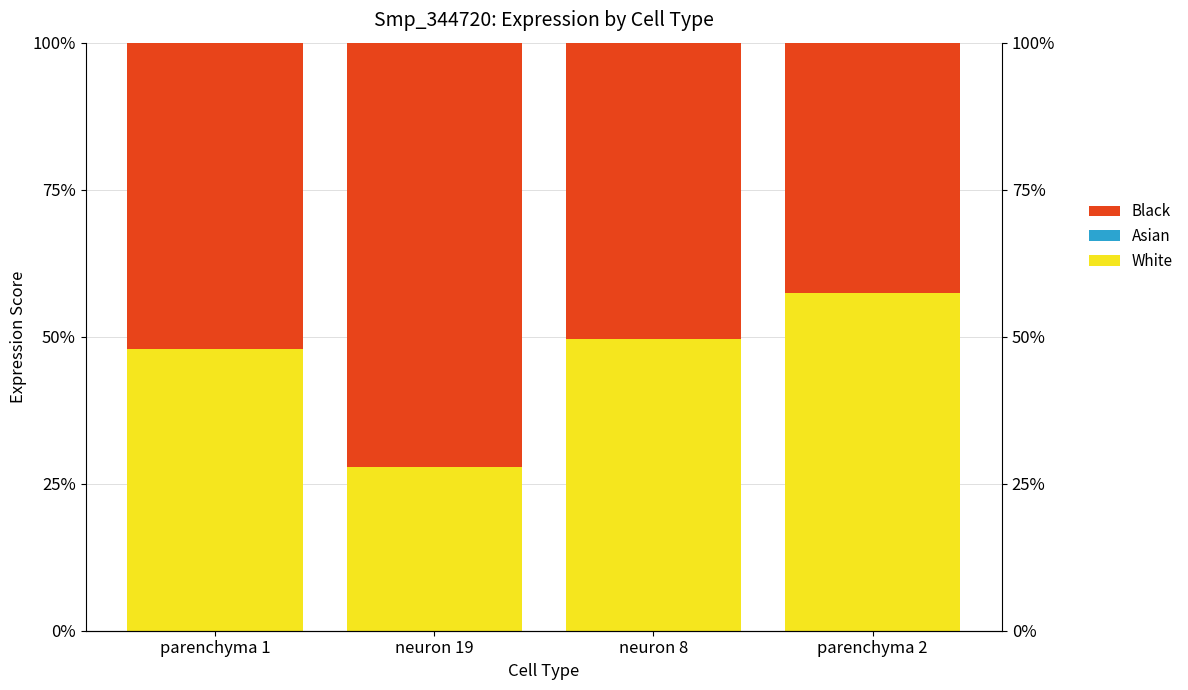

Rank the series by their average value, from highest to lowest.

Black, White, Asian